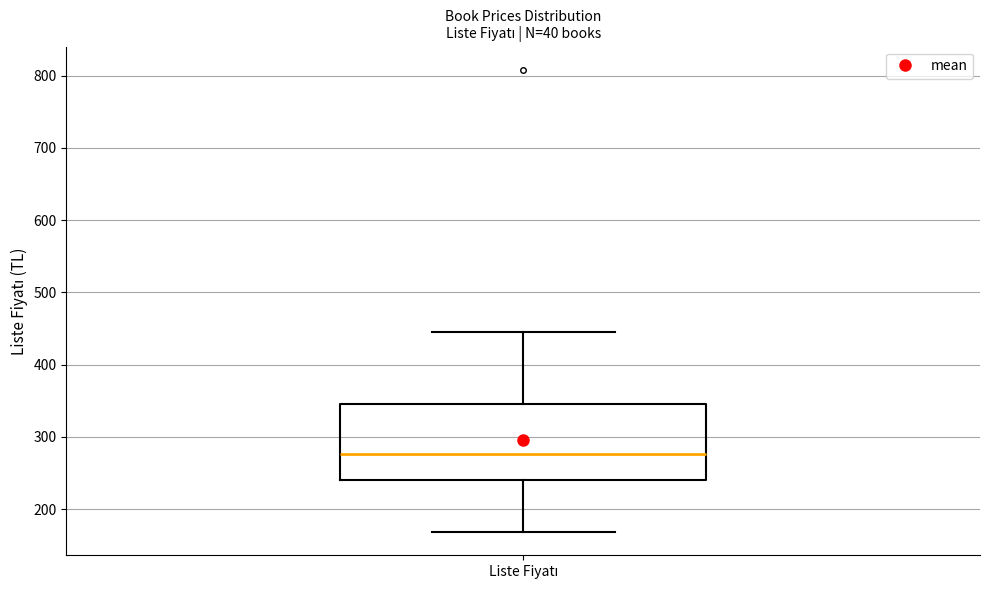

Where does the upper whisker of the box for Liste Fiyatı end on the y-axis? The values are not printed on the chart, so give them approximately, as read against the axis.

450